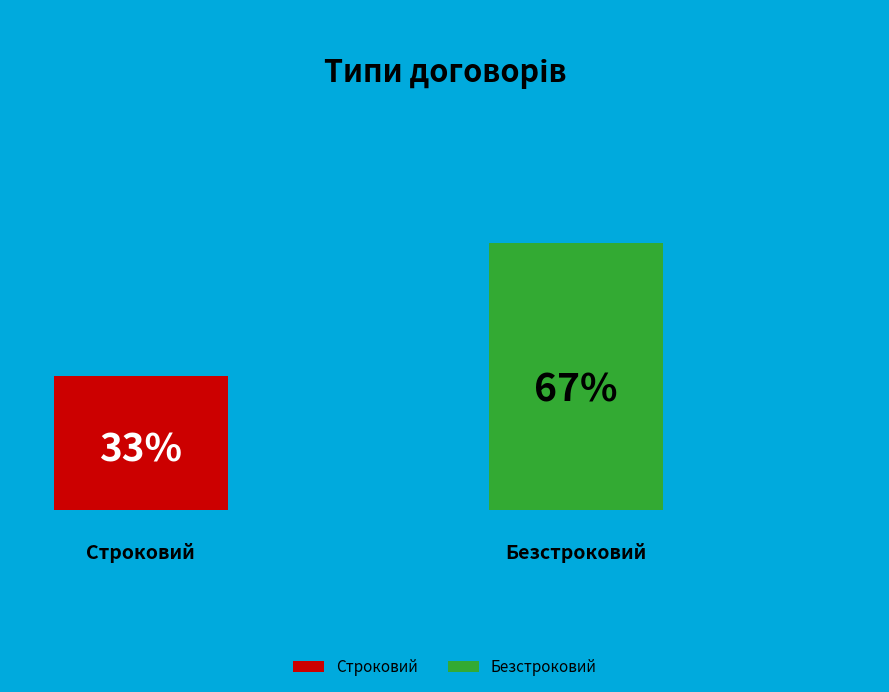

How many segments does this pie chart have?

2